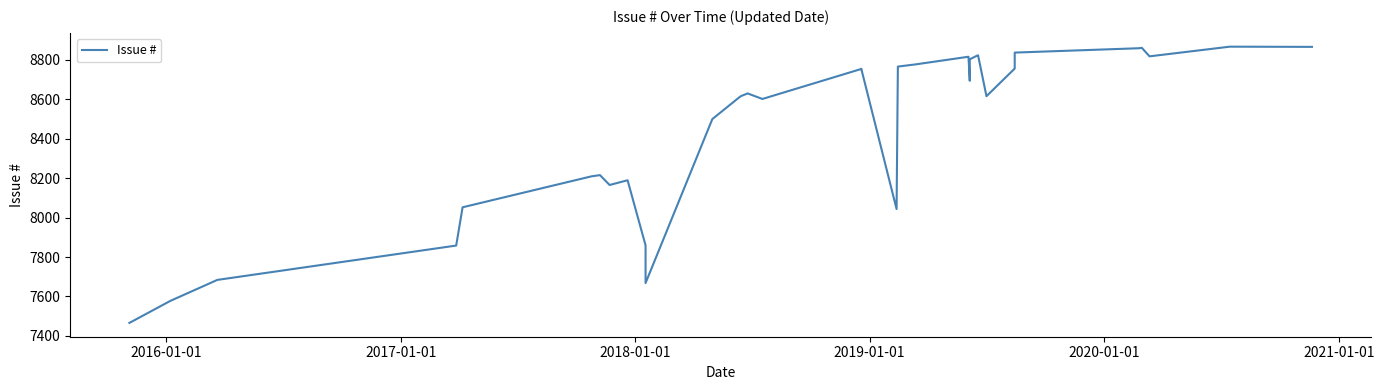

What is the difference between the second highest and minimum values?

1399